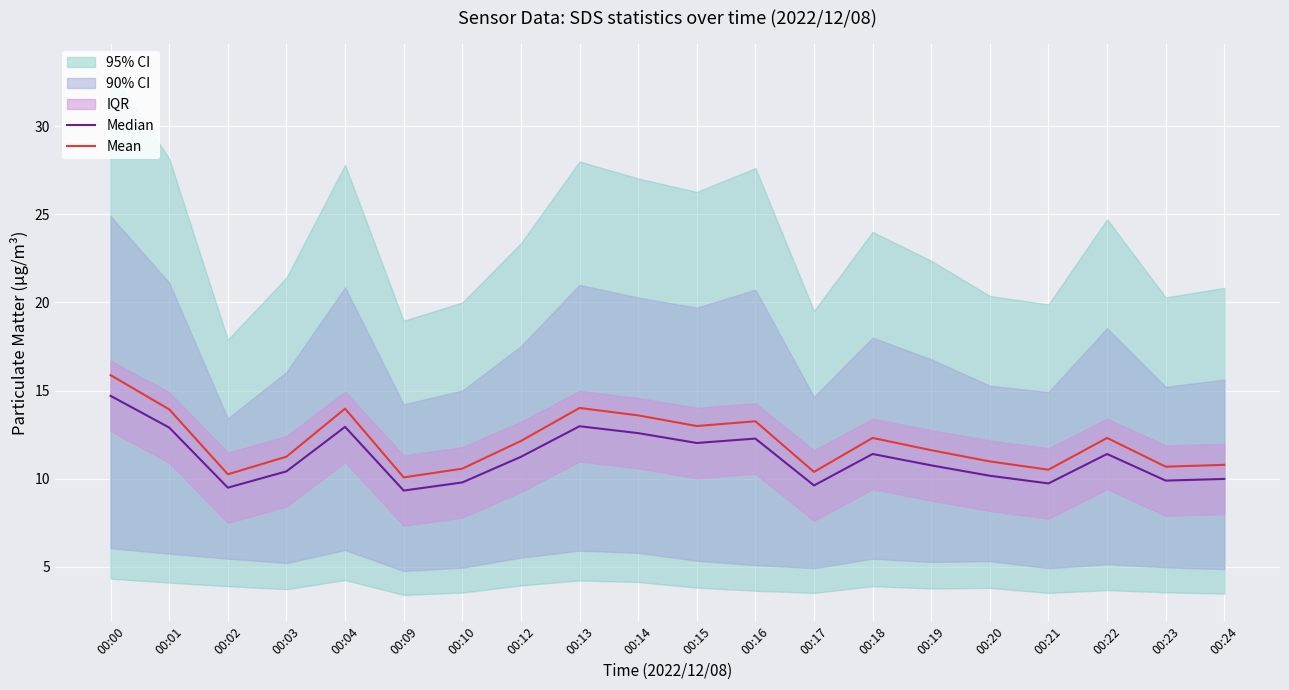

The Median series shows 16.4 at 00:09. True or false?

False